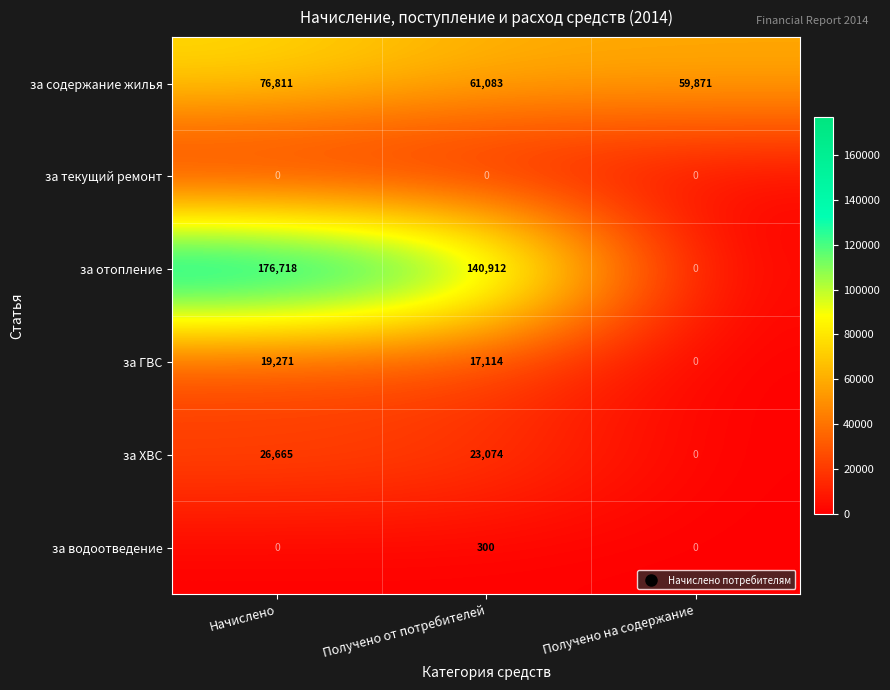

Is it true that за текущий ремонт equals 0 at Начислено?

True